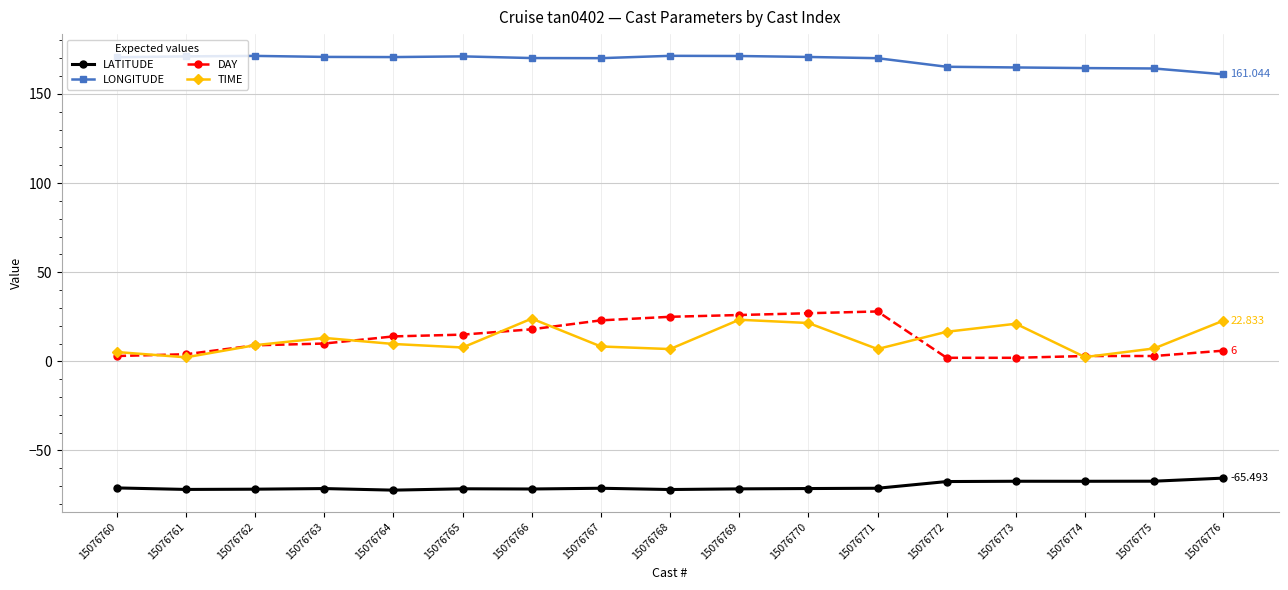

Where is TIME nearest to the value 13?

15076763